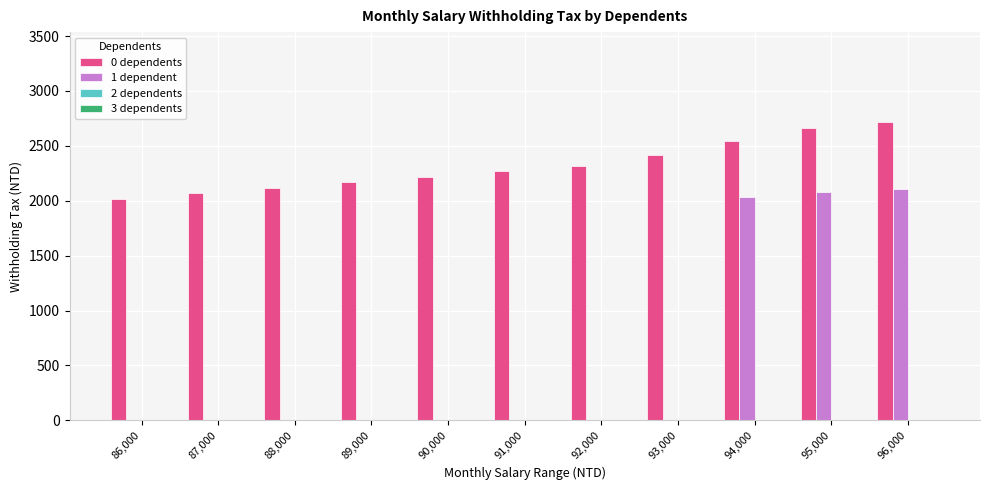

What is the maximum value shown in the chart?

2720